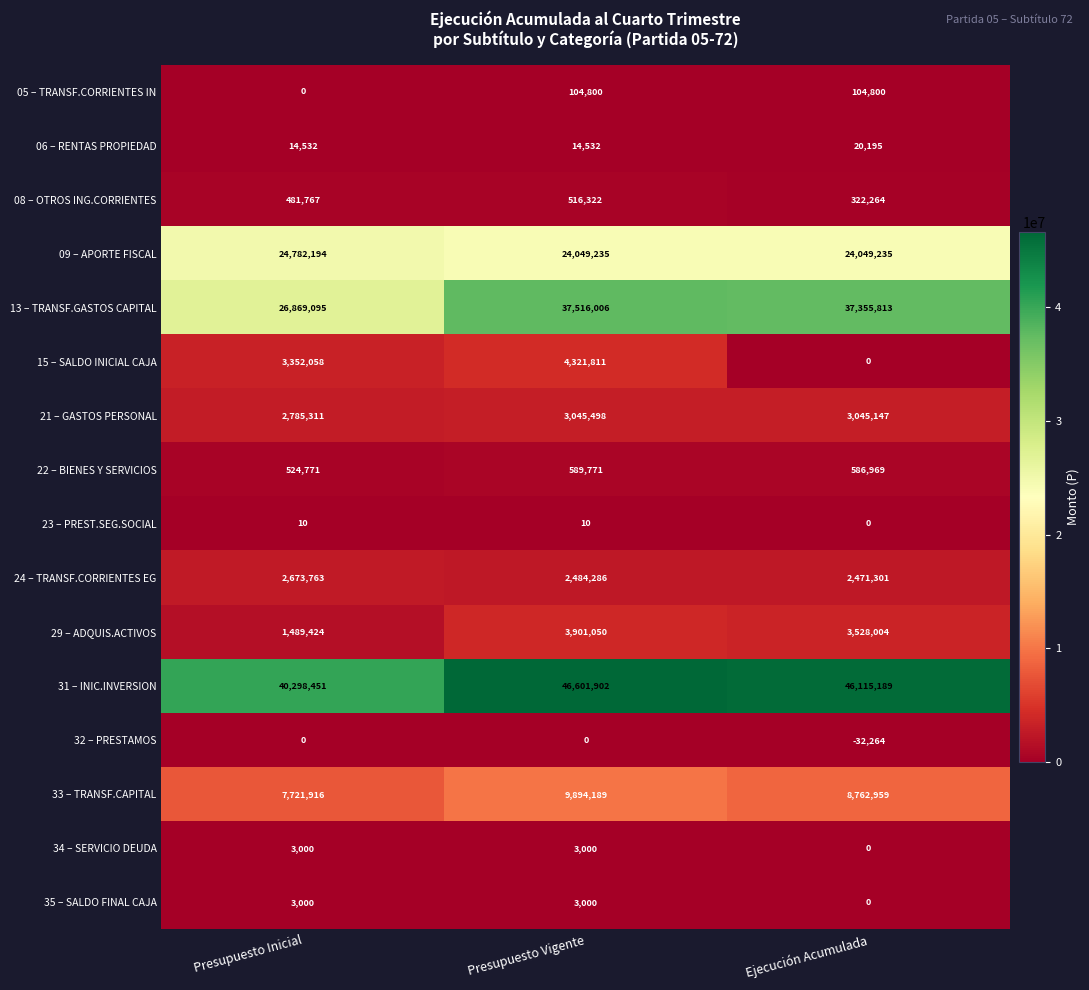

Rank the categories by 22 – BIENES Y SERVICIOS value from highest to lowest.

Presupuesto Vigente, Ejecución Acumulada, Presupuesto Inicial